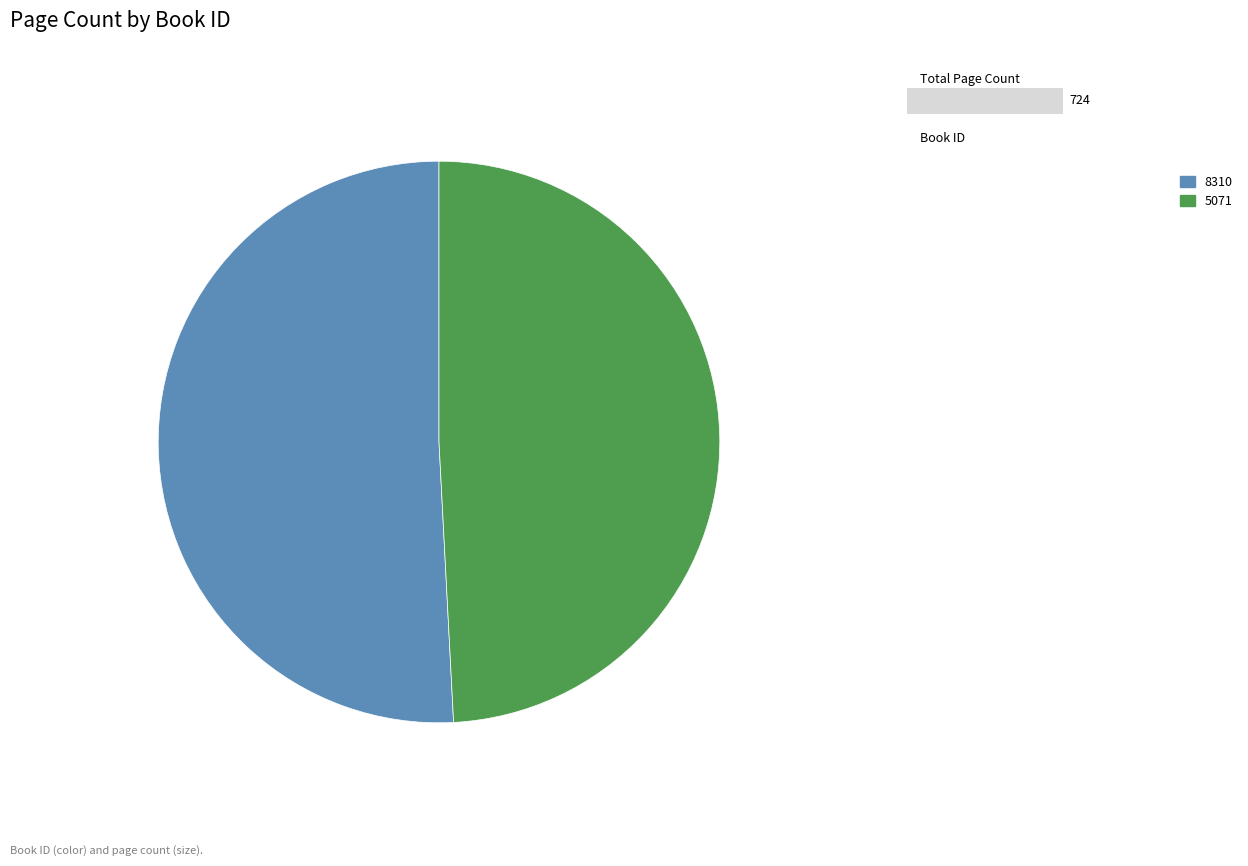

How many segments does this pie chart have?

2